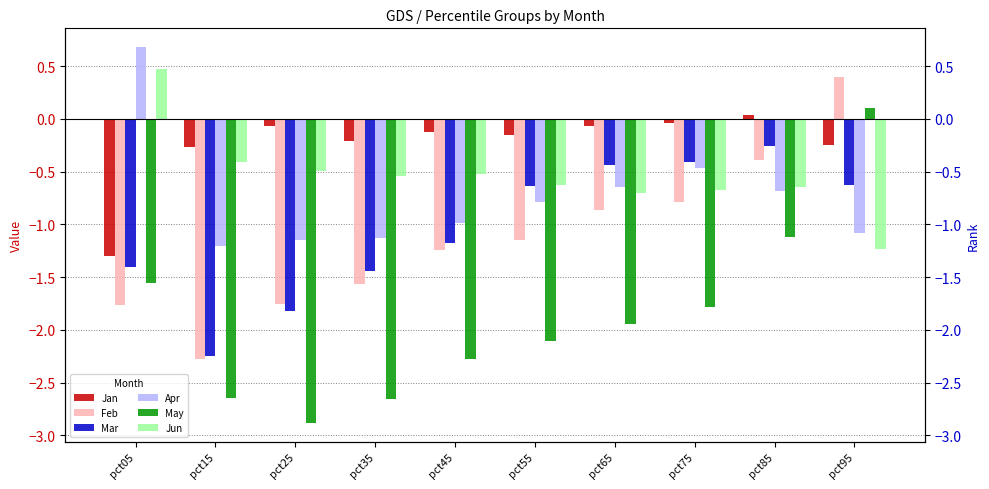

What is the smallest value displayed?

-2.9